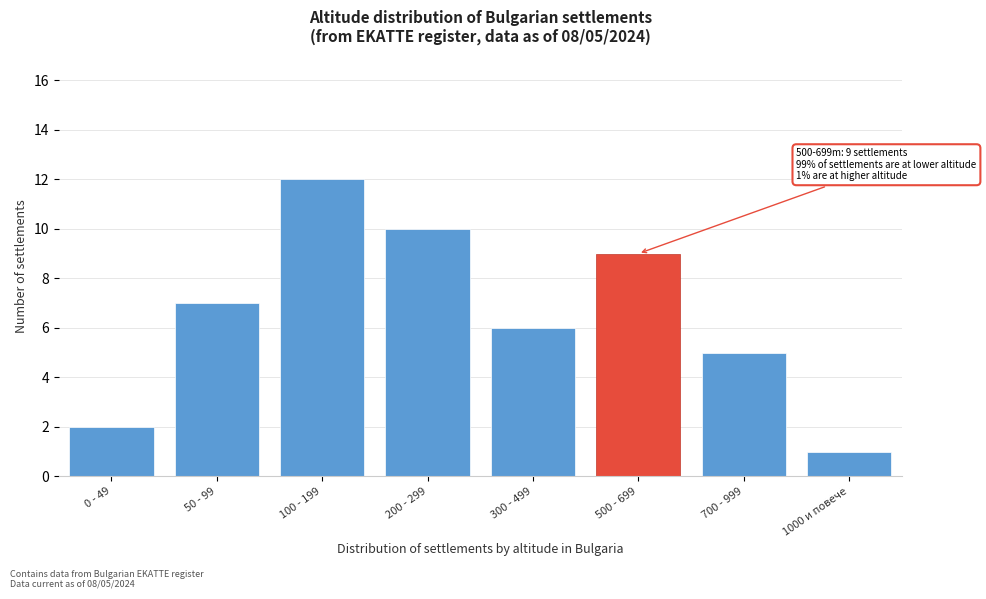

Reading left to right, transcribe all the data shown in this chart.

0 - 49=2	50 - 99=7	100 - 199=12	200 - 299=10	300 - 499=6	500 - 699=9	700 - 999=5	1000 и повече=1